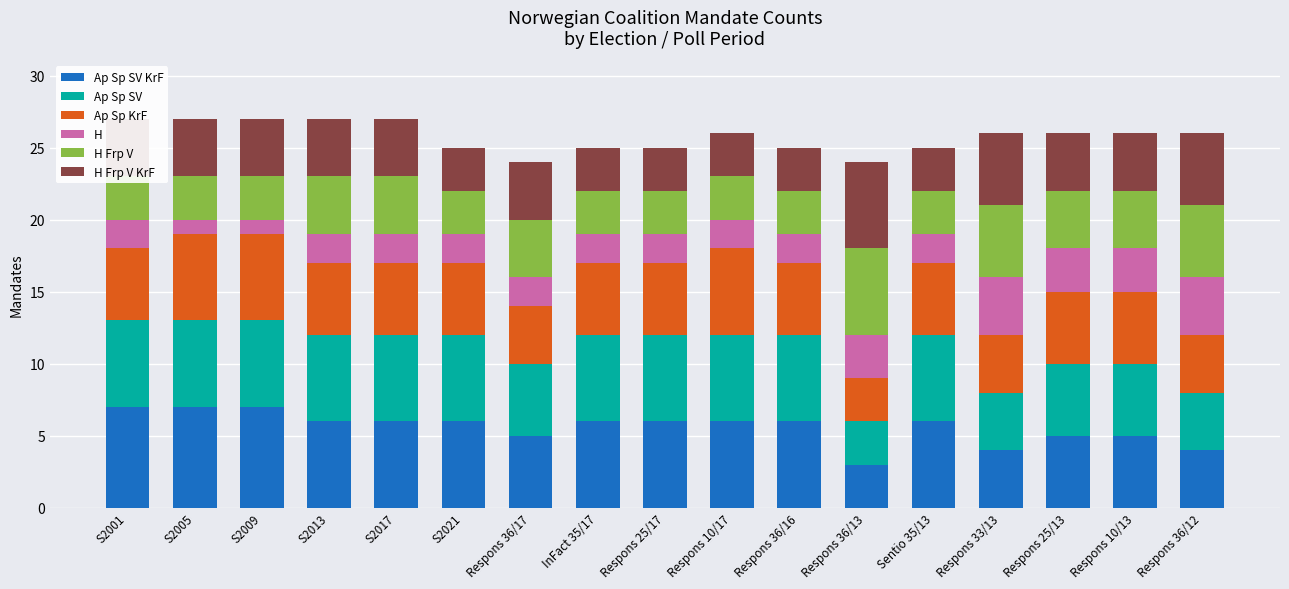

Read the Ap Sp SV KrF value at Respons 36/13.

3